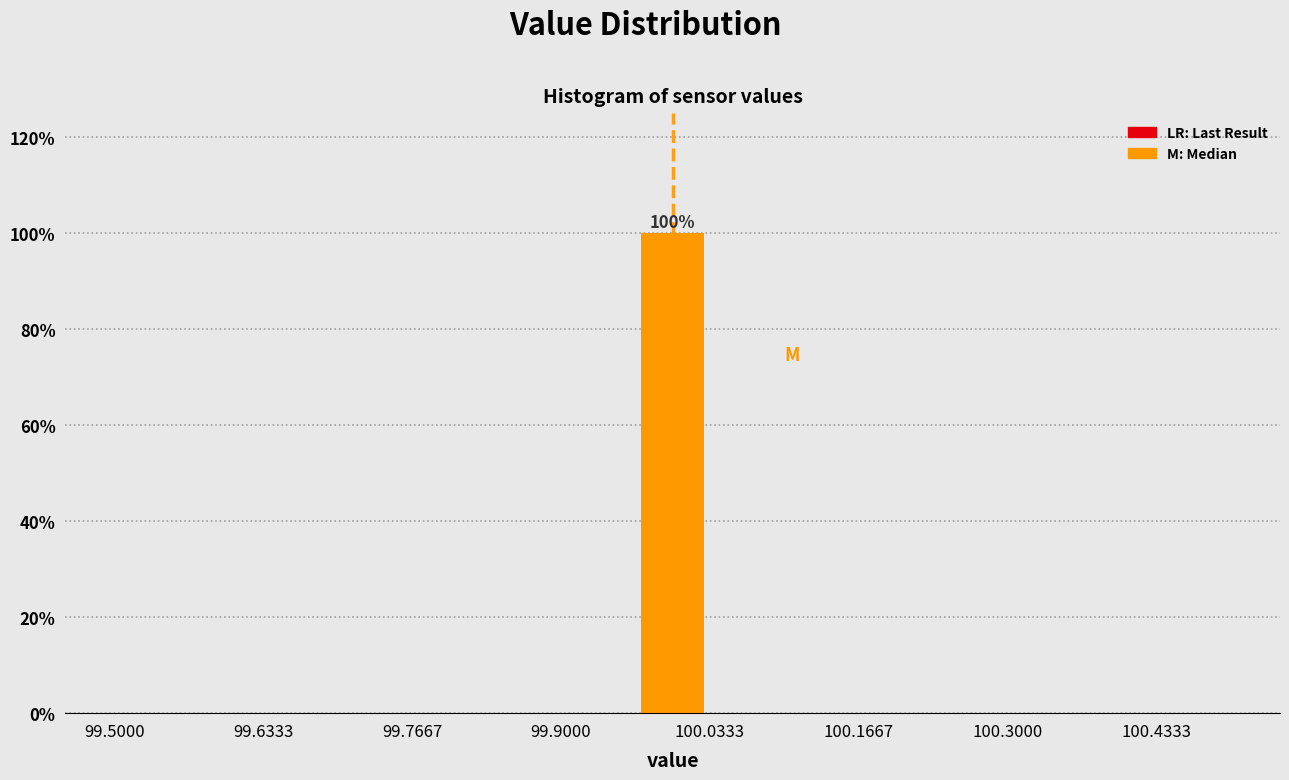

Read against the x-axis, roughly where is the centre of the tallest bar?

100.00